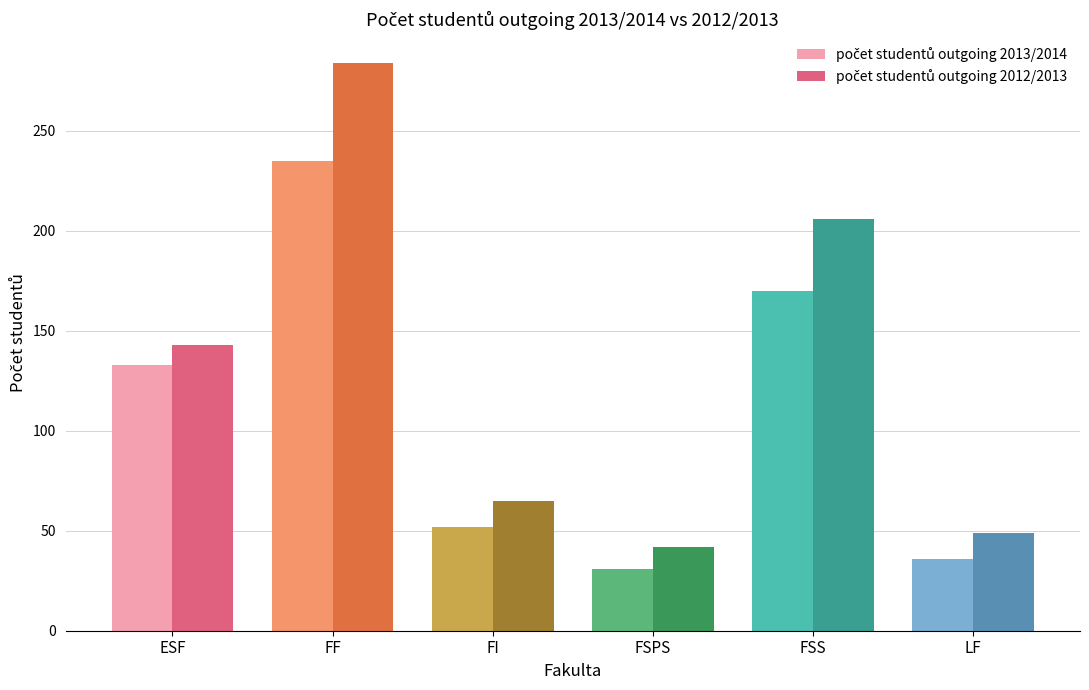

What is the difference between the highest and lowest values at LF?

13